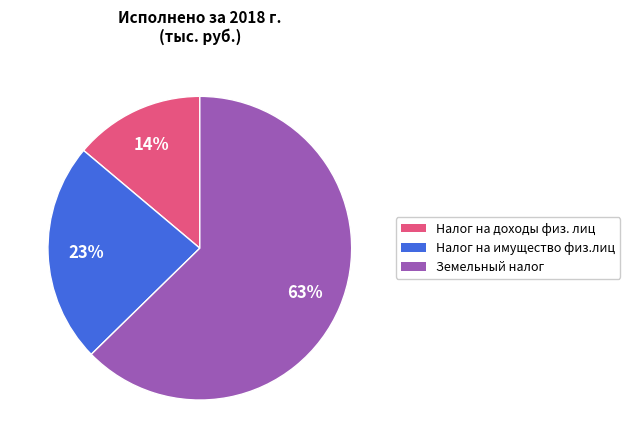

To the nearest percent, what is the combined percentage of Налог на имущество физ.лиц and Налог на доходы физ. лиц?

37%